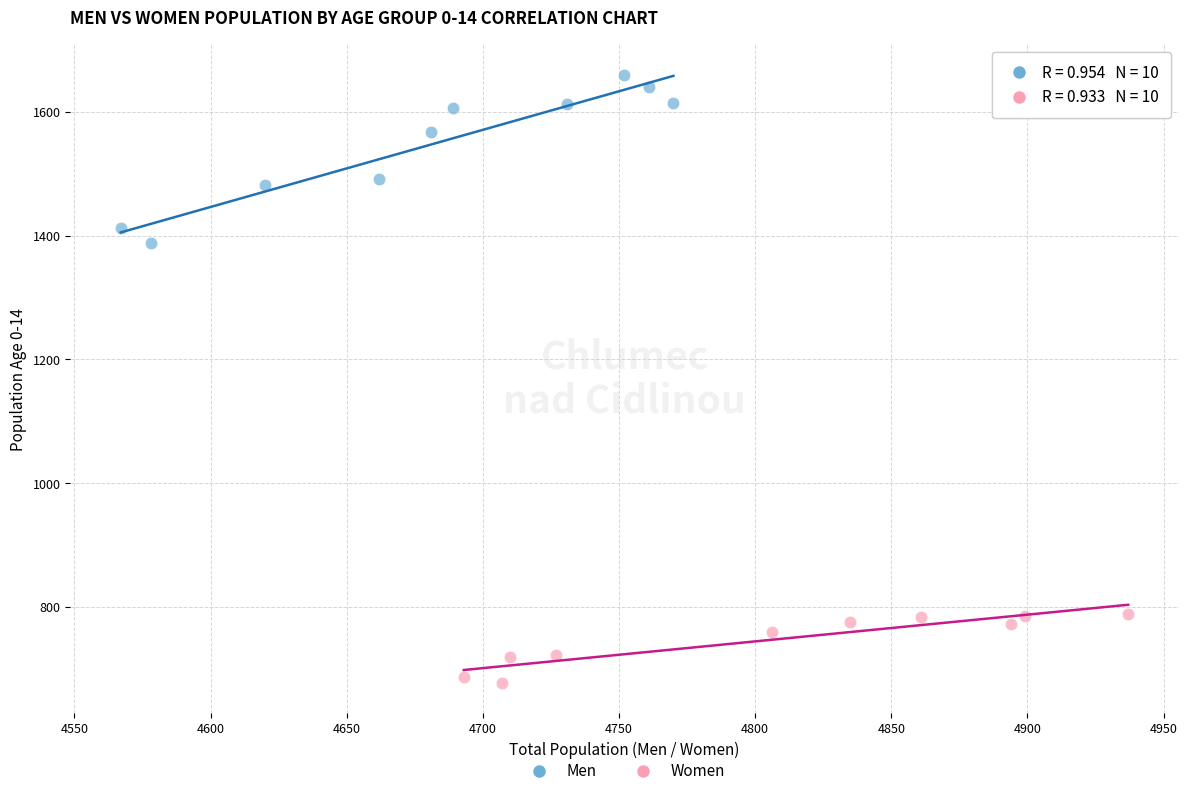

Which series contains the lowest Y value?

Women